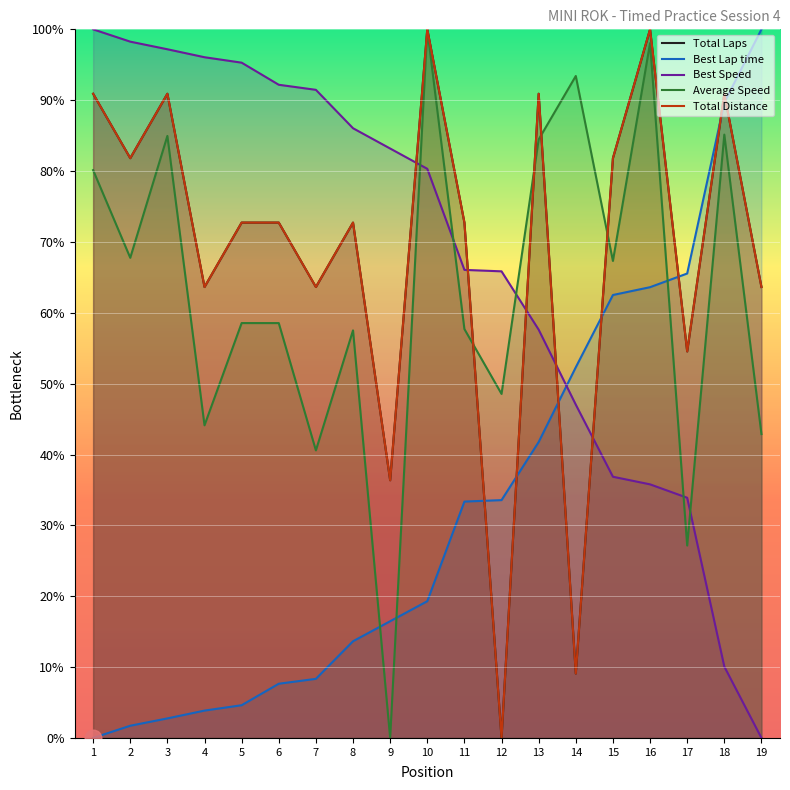

What is the highest value of the Best Lap time series?

100.0